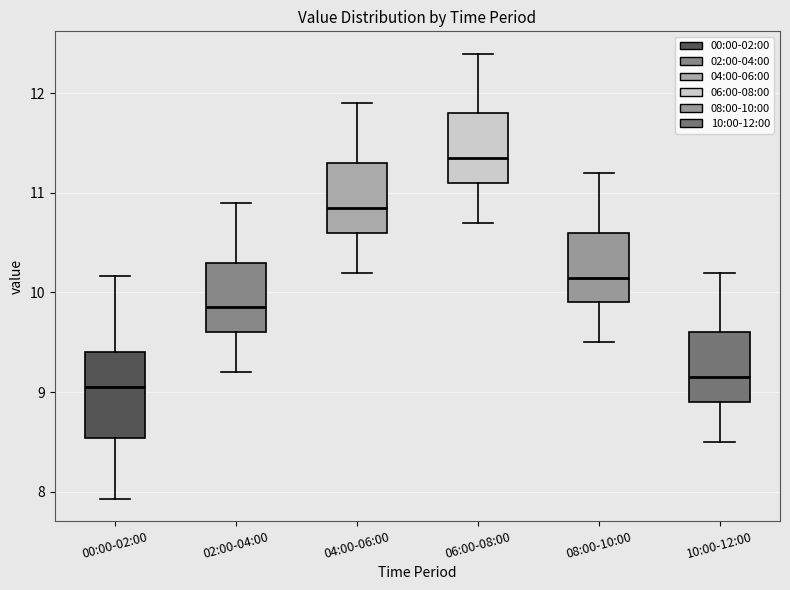

Which box is the tallest, from its lower edge to its upper edge?

00:00-02:00